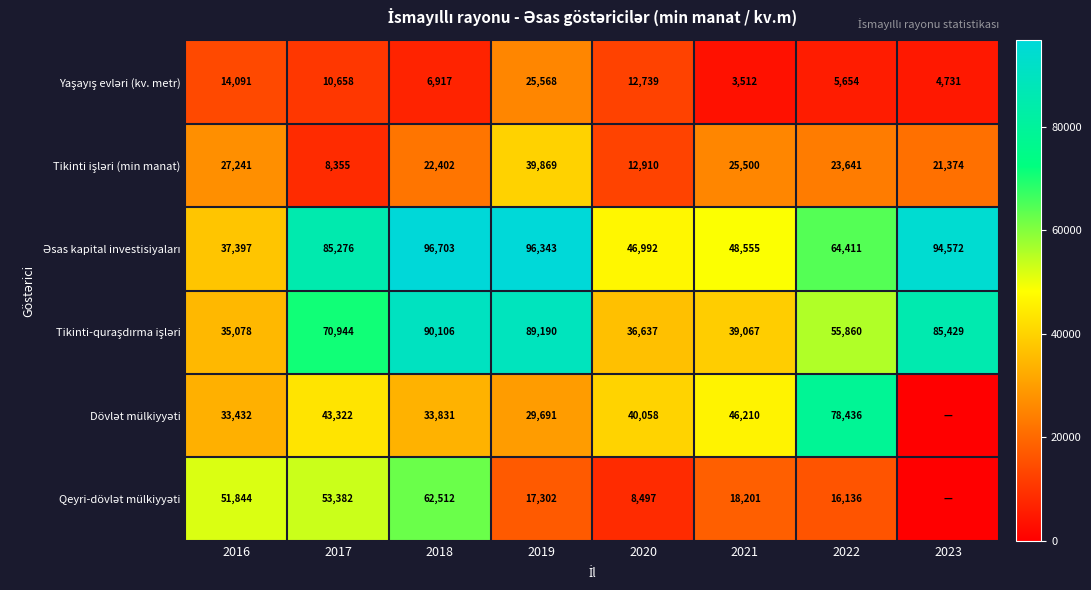

What is the total value across all series at 2020?

157833